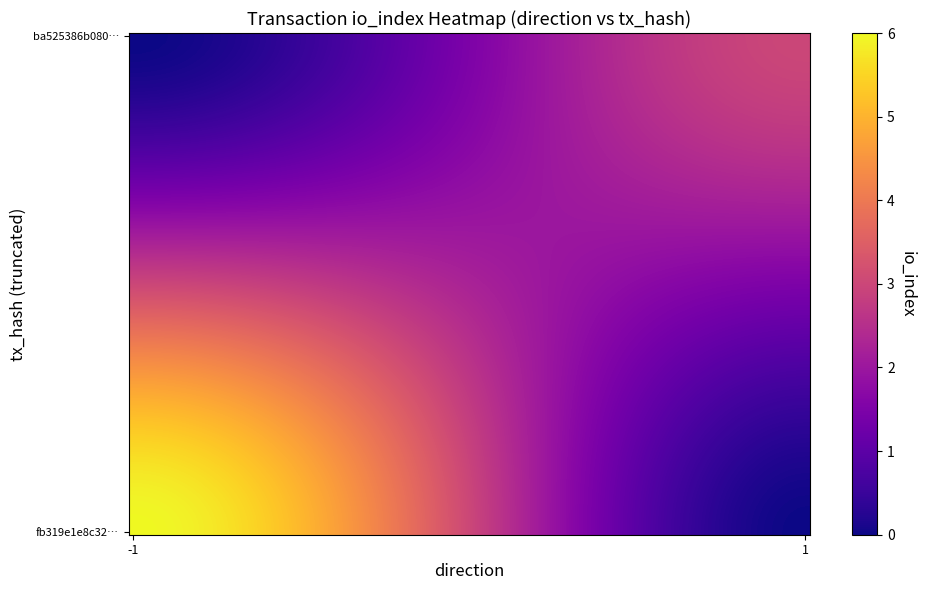

Which series has the largest total across all categories?

fb319e1e8c32180dcea1de02c0198ac2e200915